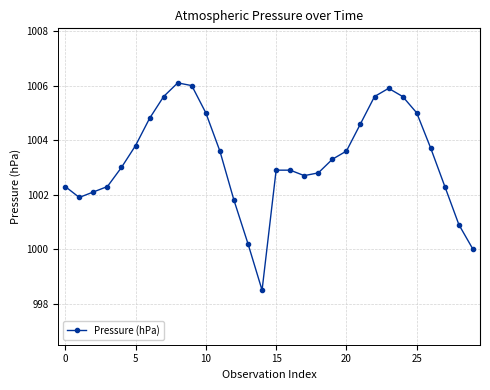

What is the difference between the maximum and minimum values?

7.6